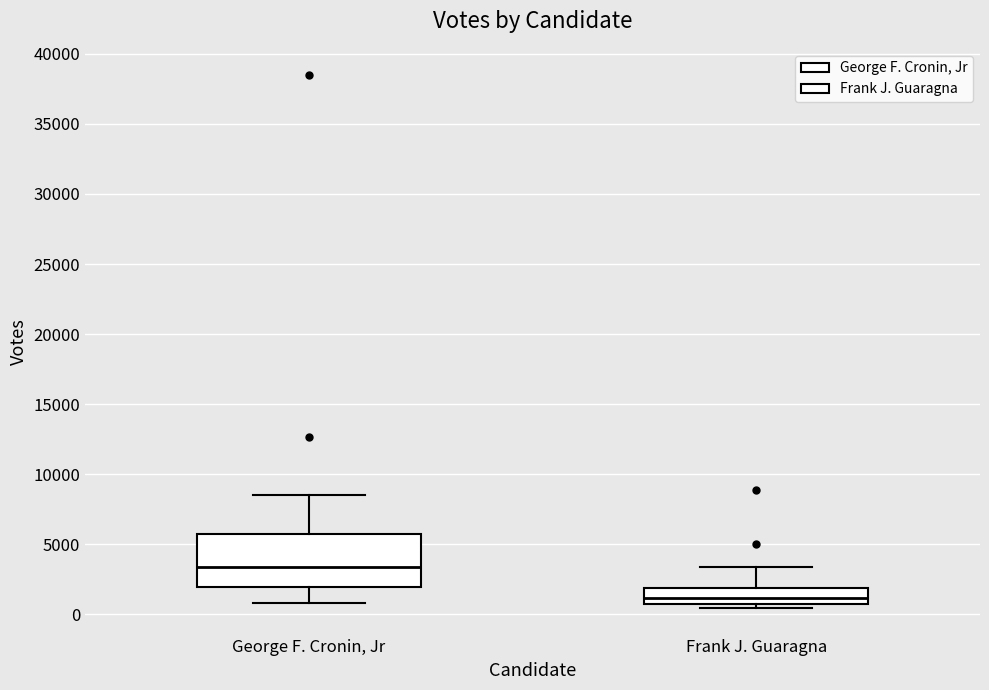

Which box's median line is the lowest?

Frank J. Guaragna